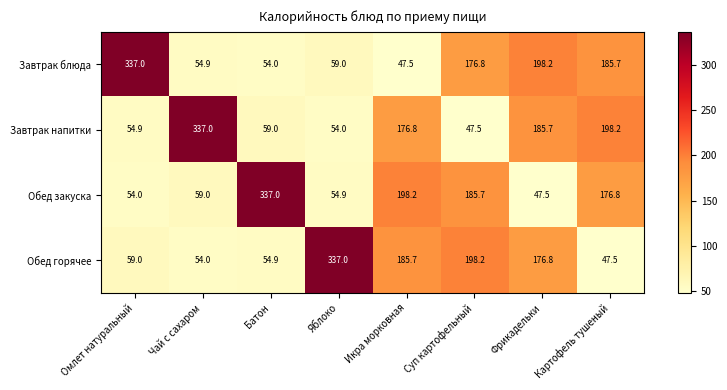

What is the total value across all series at Фрикадельки?

608.2